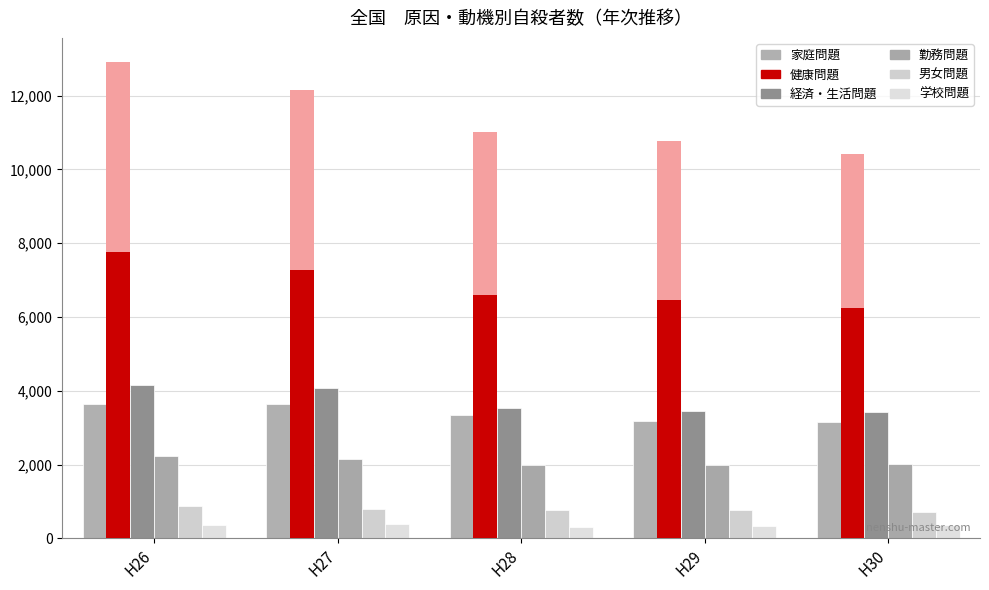

How many bars are there in total?

30